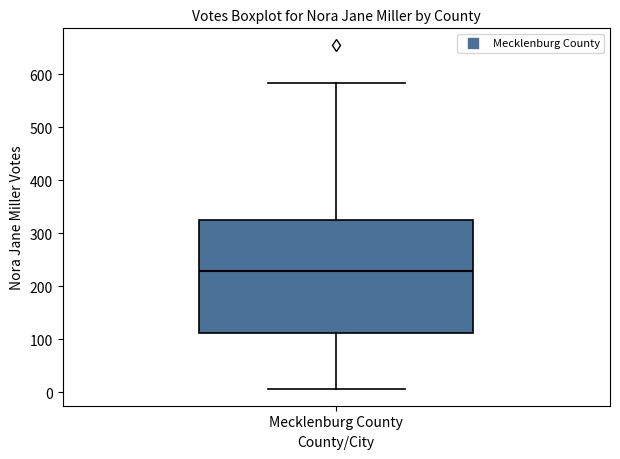

Read this box plot against the y-axis: the position of the median line, the range covered by the box, and the ends of both whiskers. The values are not printed on the chart, so give them approximately, as read against the axis.

median 230, box 110 to 330, whiskers 10 to 580